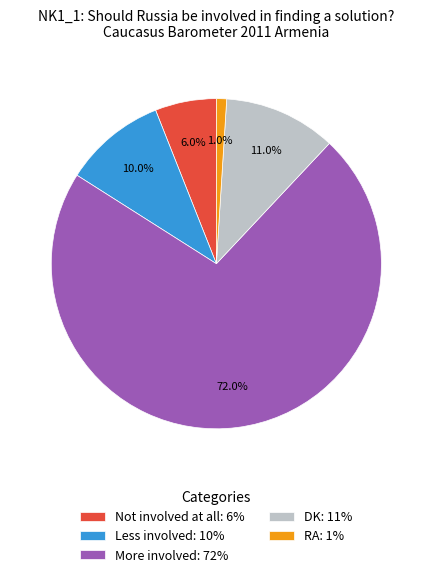

Do Less involved and More involved together represent more than half of the pie?

Yes